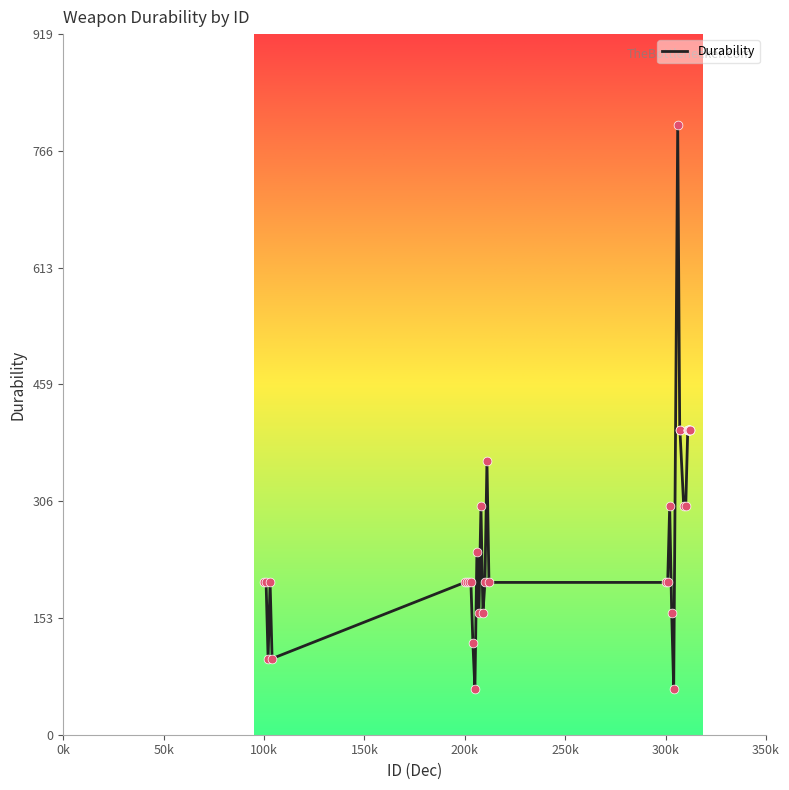

What is the maximum value shown in the chart?

800